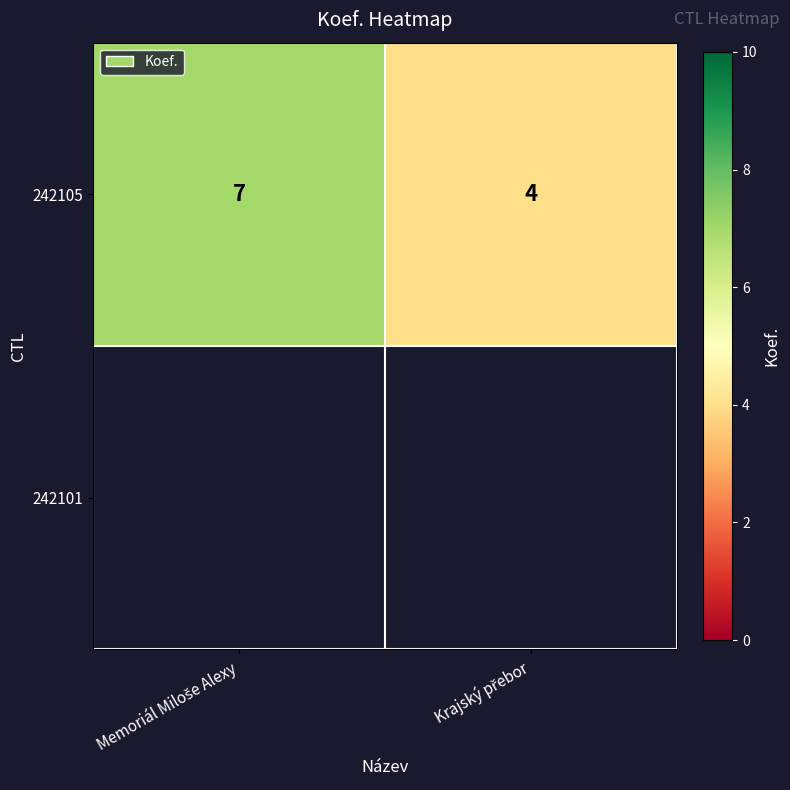

Rank the categories by value from lowest to highest.

Krajský přebor, Memoriál Miloše Alexy